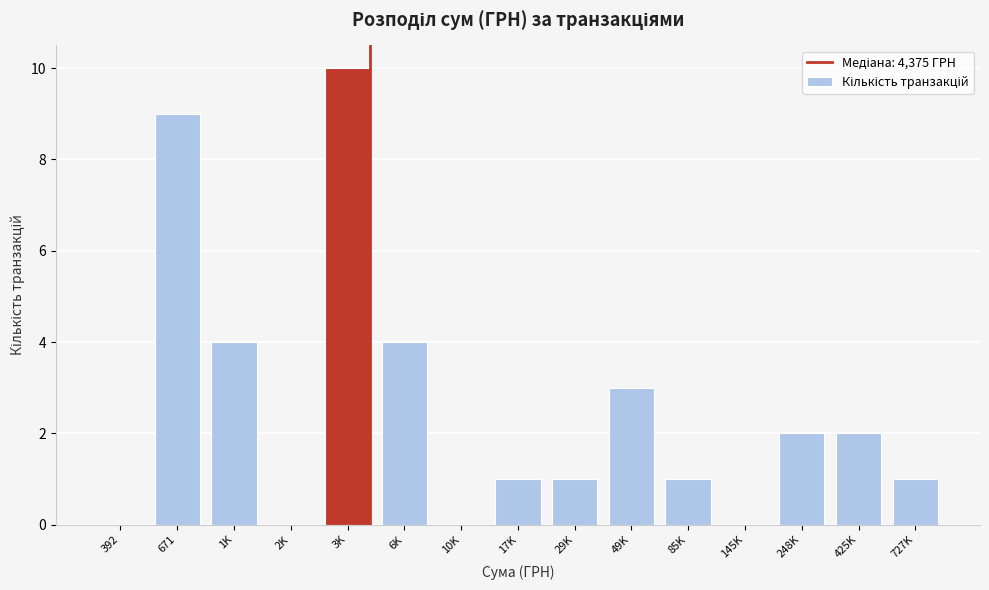

Reading right to left, list all the values displayed in this chart.

727K=1	425K=2	248K=2	145K=0	85K=1	49K=3	29K=1	17K=1	10K=0	6K=4	3K=10	2K=0	1K=4	671=9	392=0